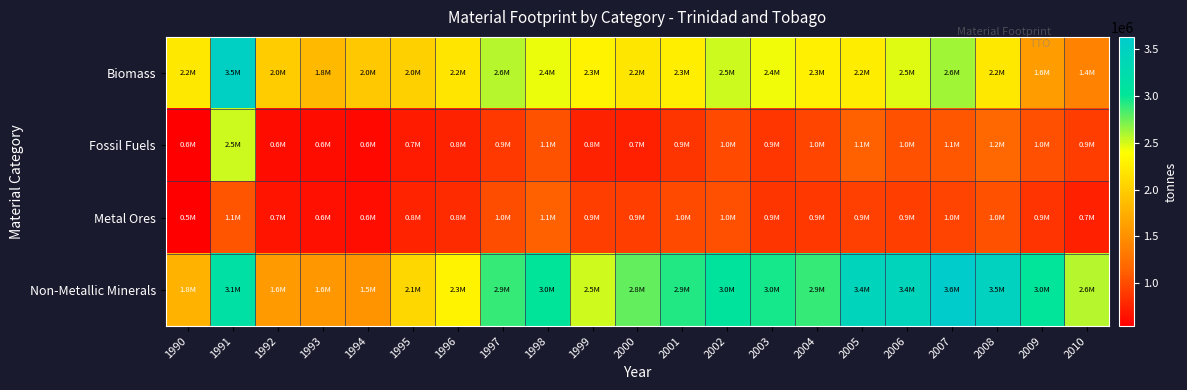

Which label corresponds to the largest value in the chart?

2007